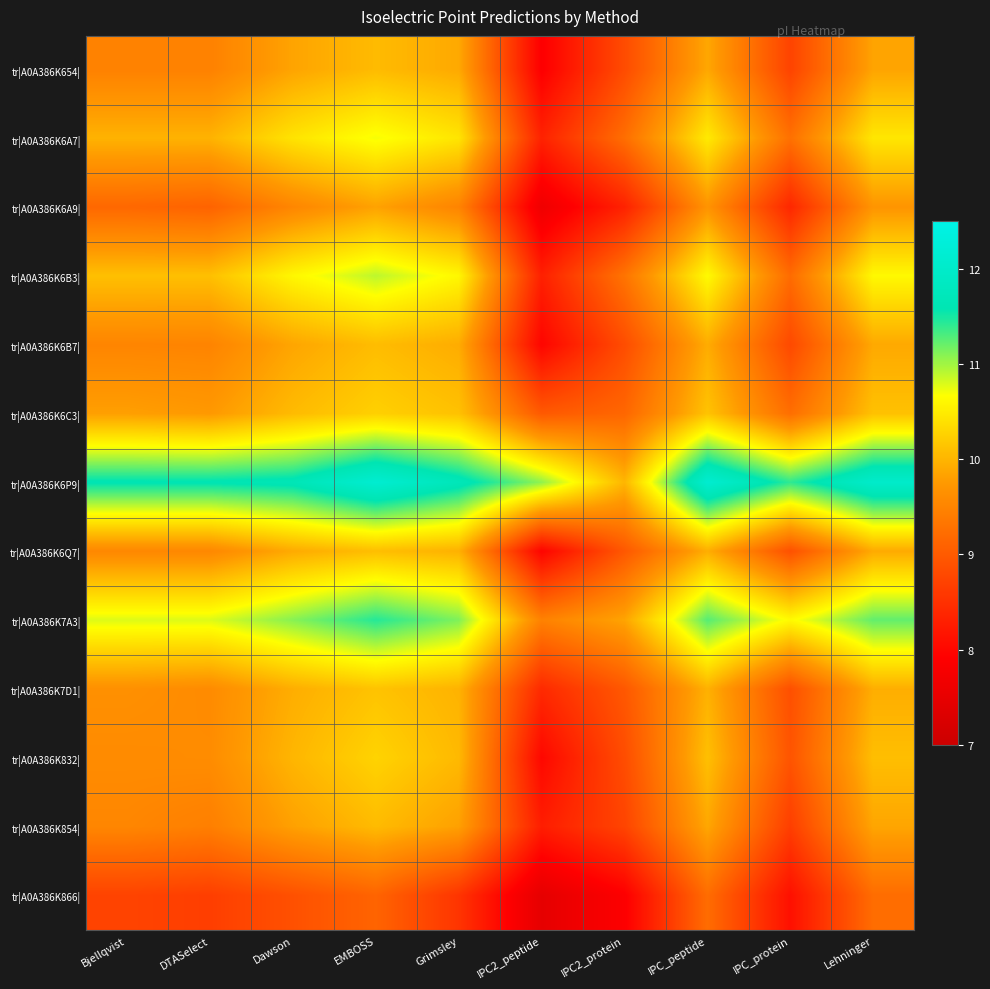

Rank the series by their maximum value, from lowest to highest.

tr|A0A386K866|, tr|A0A386K6A9|, tr|A0A386K654|, tr|A0A386K854|, tr|A0A386K6B7|, tr|A0A386K6Q7|, tr|A0A386K7D1|, tr|A0A386K6C3|, tr|A0A386K832|, tr|A0A386K6A7|, tr|A0A386K6B3|, tr|A0A386K7A3|, tr|A0A386K6P9|